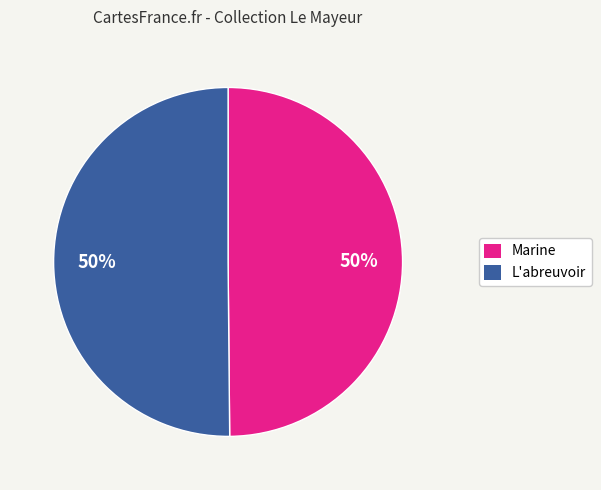

What is the ratio of the value at L'abreuvoir to the value at Marine?

1.0